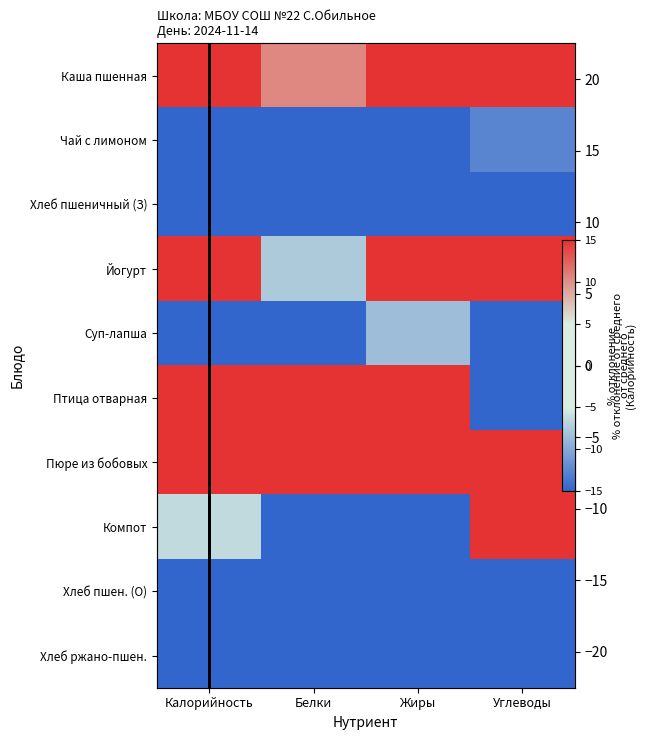

What is the sum of the values at Калорийность and Углеводы?

35.3